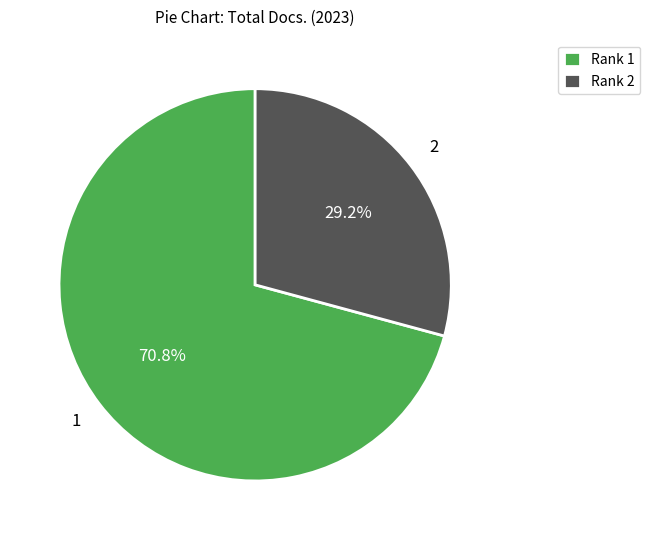

Combined, what portion of the pie is Rank 1 and Rank 2?

100.0%